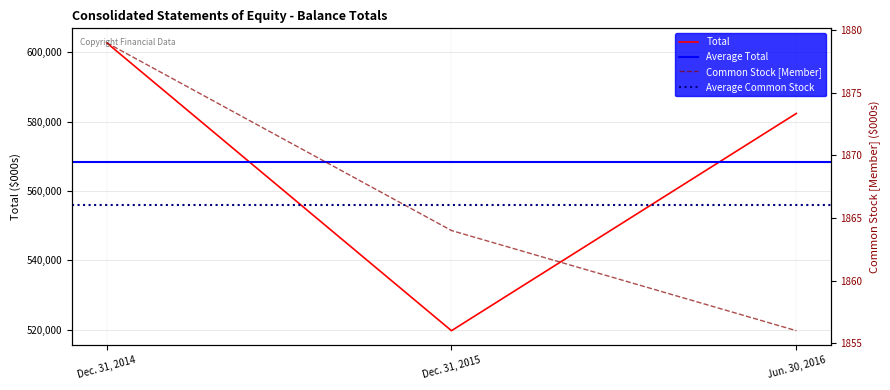

Is this an area chart (filled region under the line)?

No